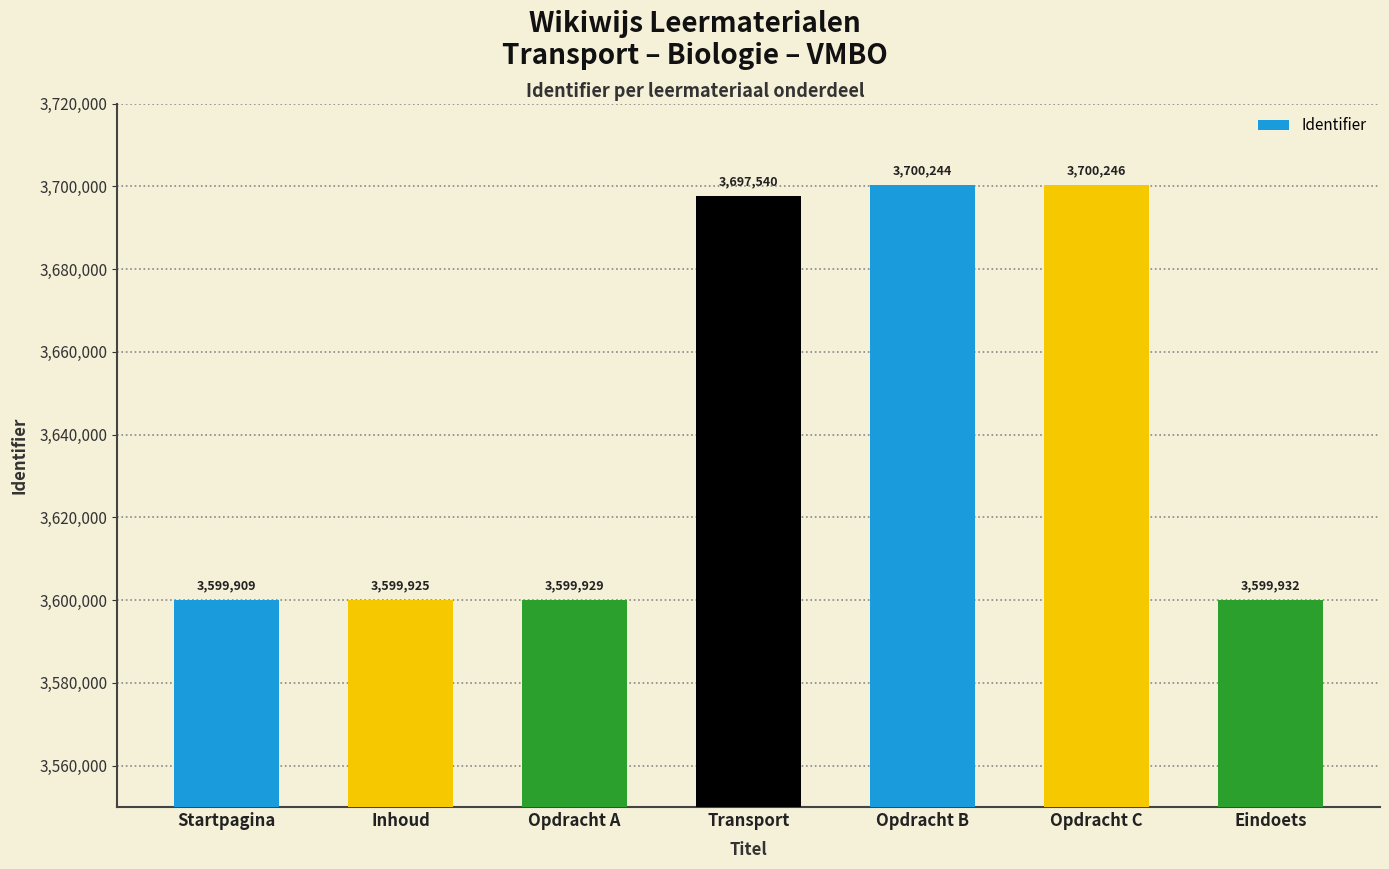

What is the sum of all values?

25497725